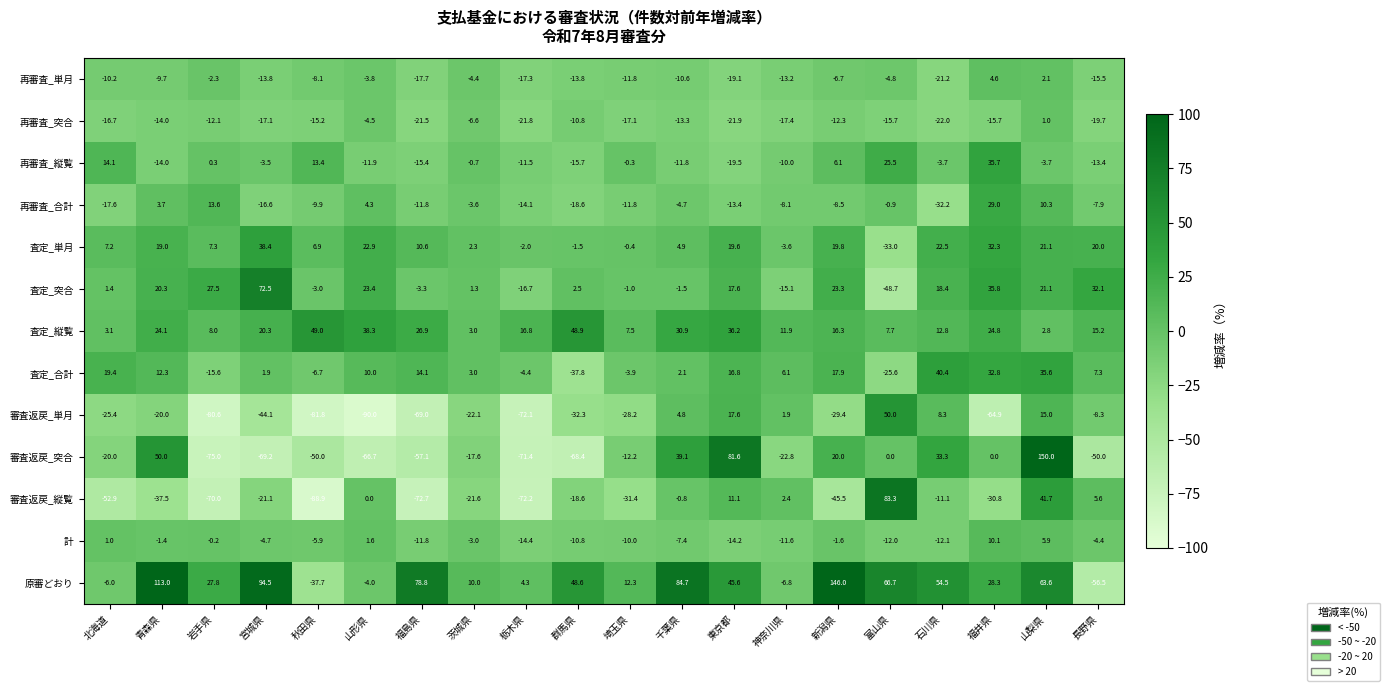

Which series changed the most between 群馬県 and 新潟県?

原審どおり